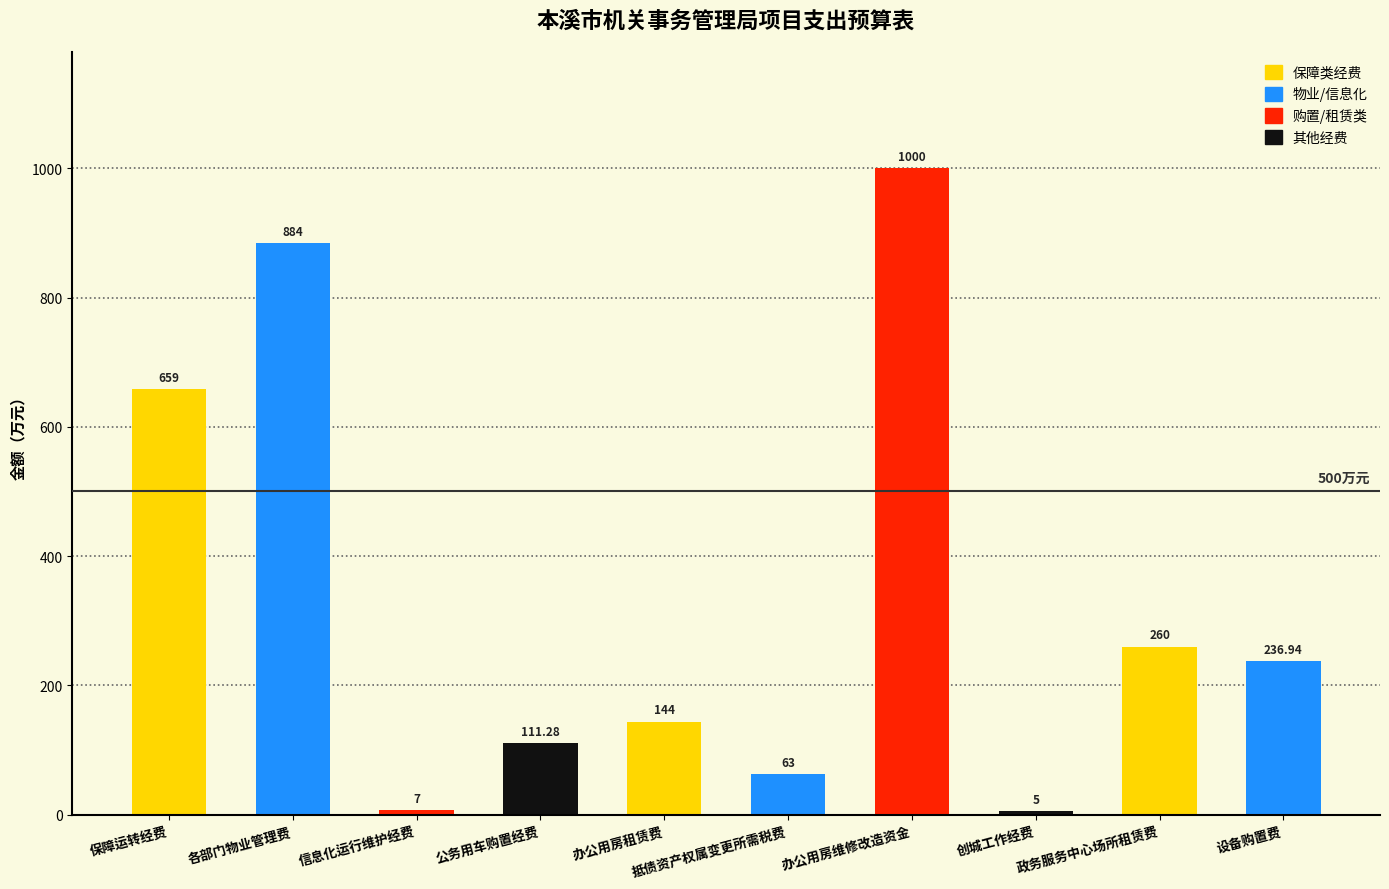

Which category has the lowest value across all series?

创城工作经费